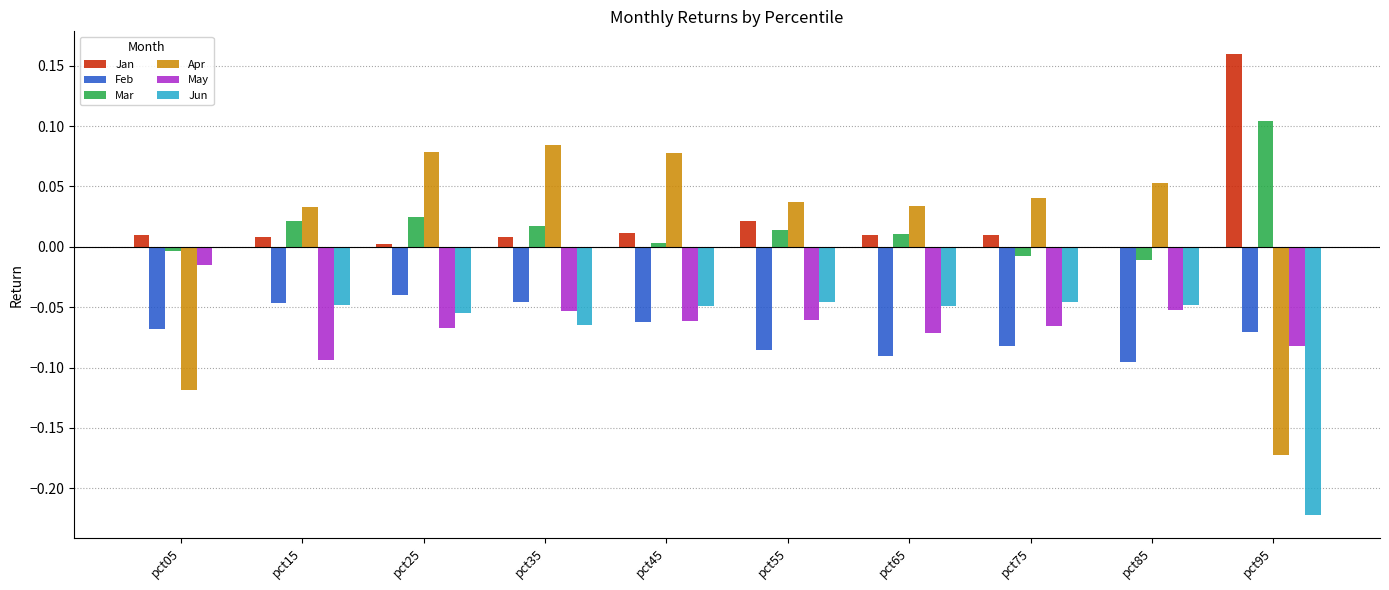

Which label corresponds to the largest value in the chart?

pct95